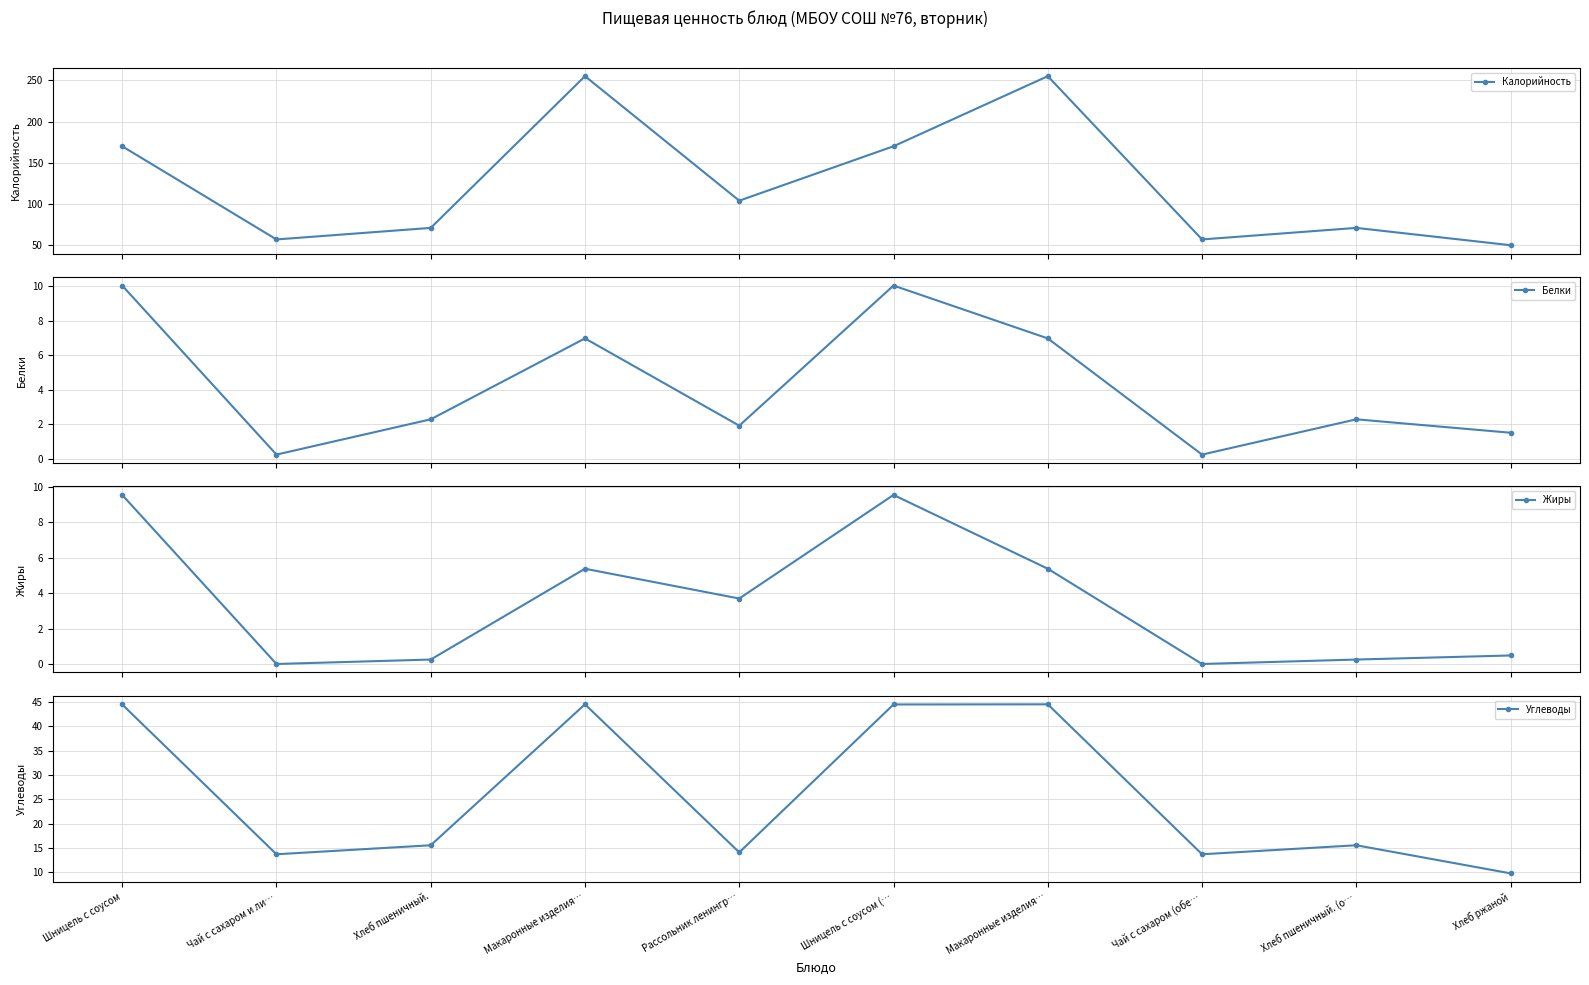

Is it true that Углеводы equals 15.6 at Хлеб пшеничный. (о…?

True